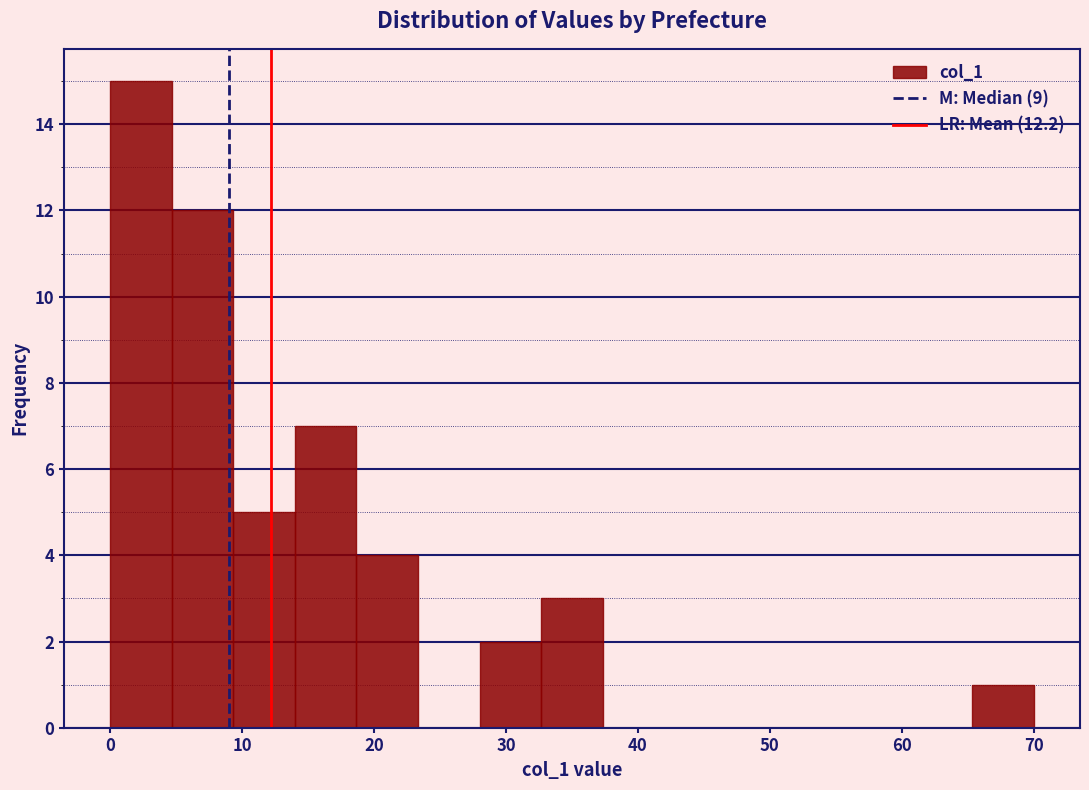

Which range on the x-axis has the tallest bar?

0 to 5